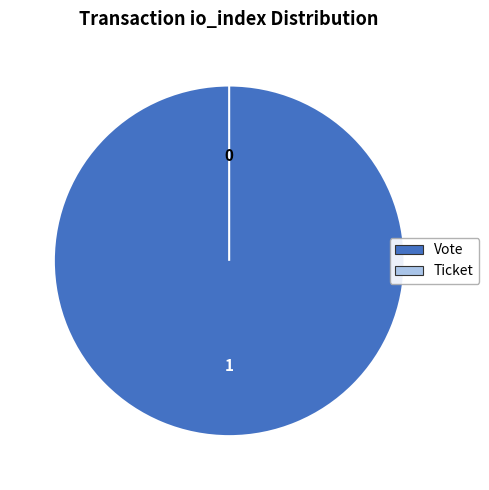

Count the number of slices in the pie.

2